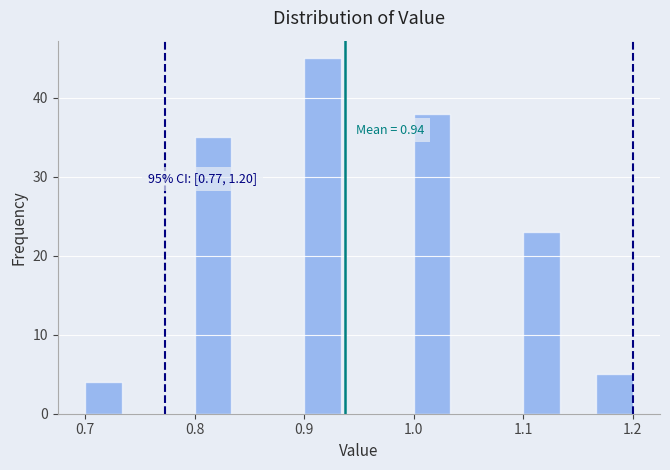

Read against the x-axis, roughly where is the centre of the tallest bar?

0.92